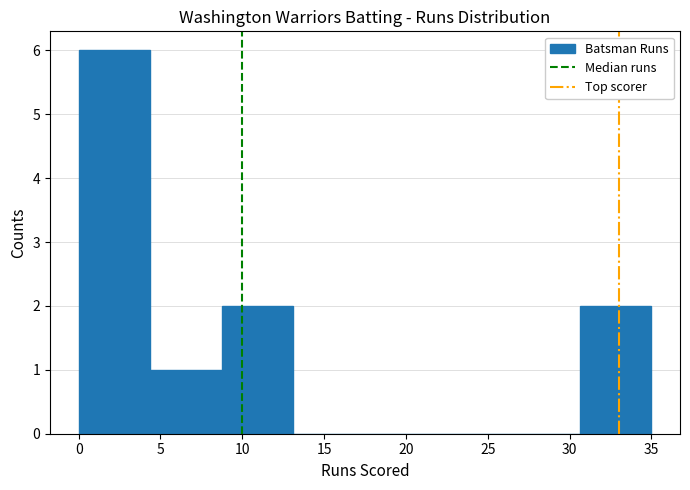

What is the height of the bar covering 4.5 to 9.0 on the x-axis? Neither the bar edges nor the heights are printed on the chart, so give them approximately, as read against the axes.

1